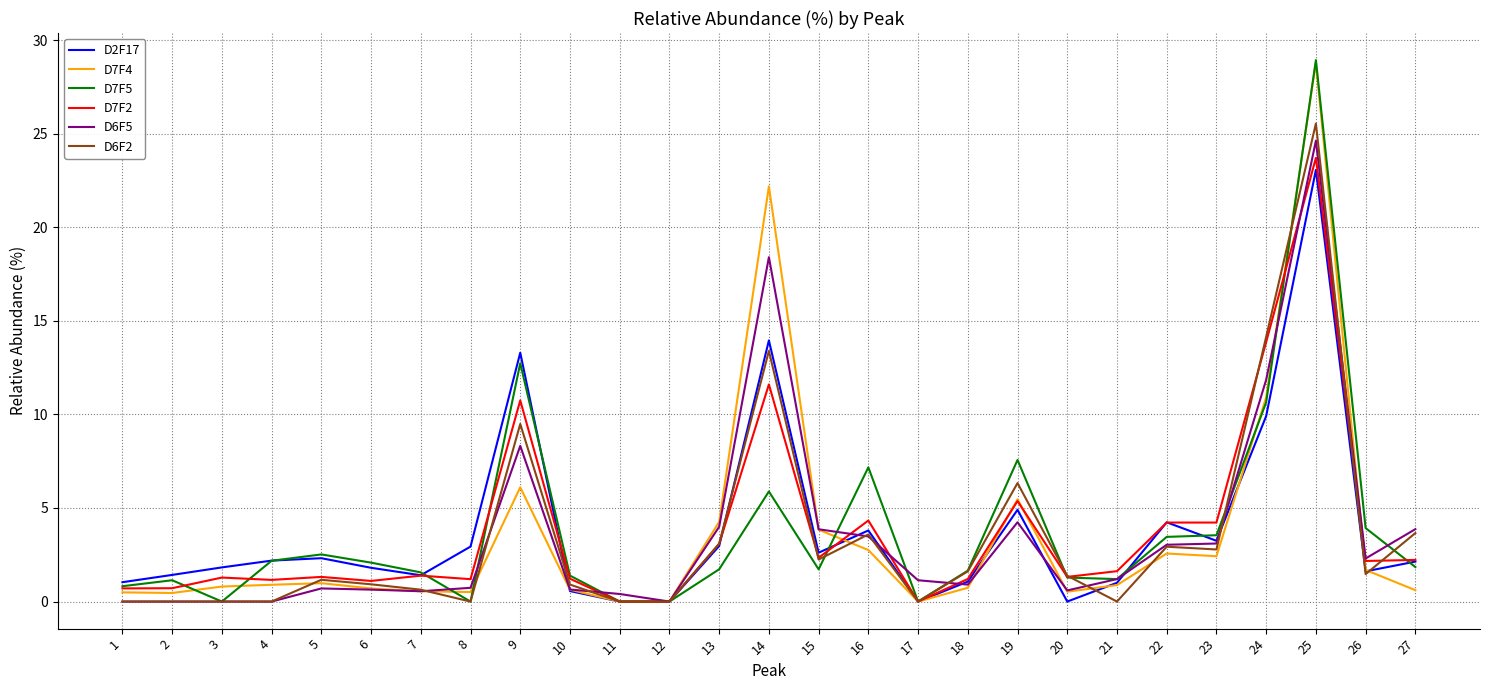

How many interior local peaks does the D2F17 series have?

7